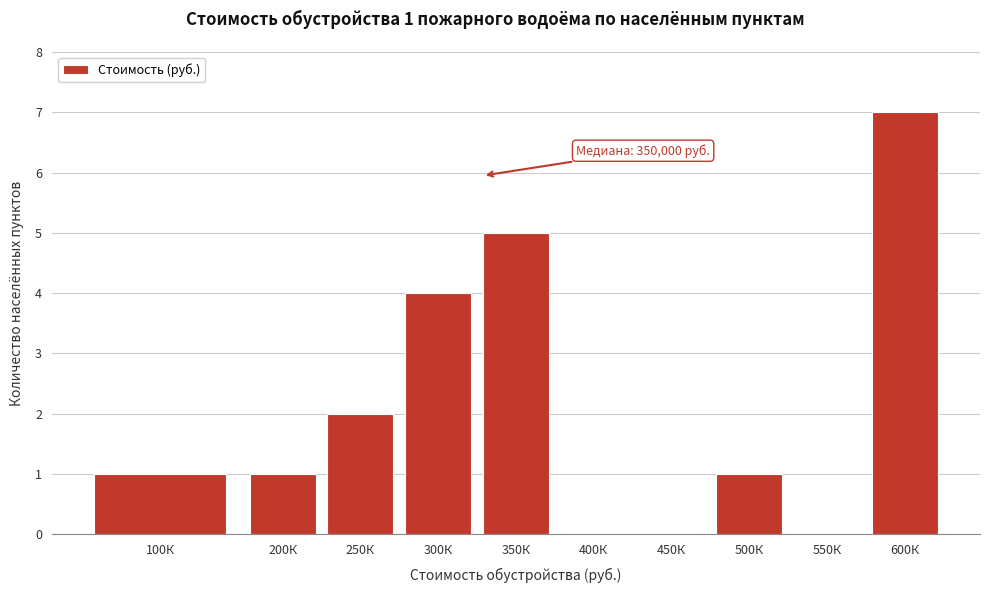

What is the greatest value displayed?

7